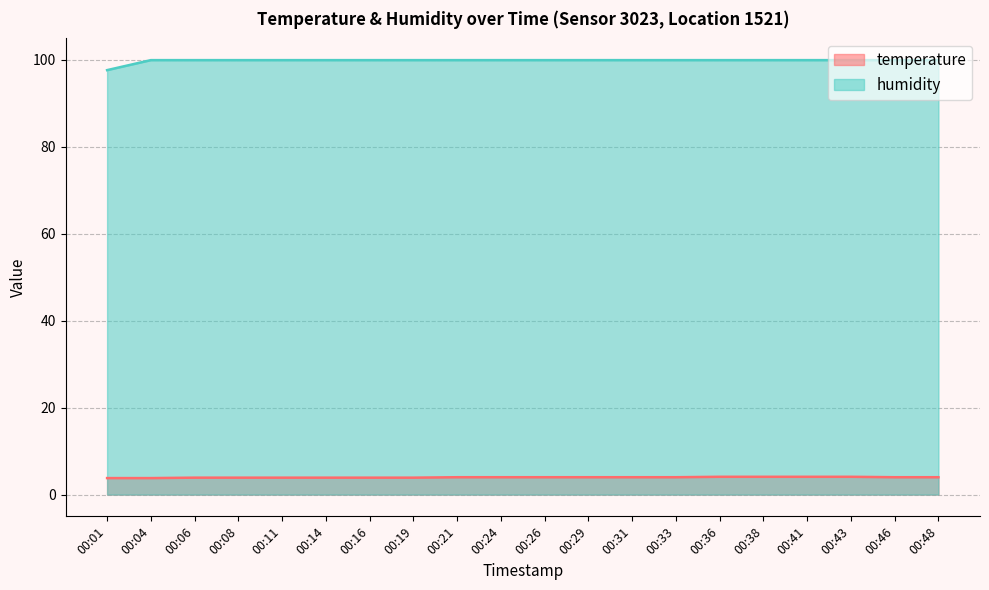

Between 00:38 and 00:43, which series saw the biggest shift?

temperature